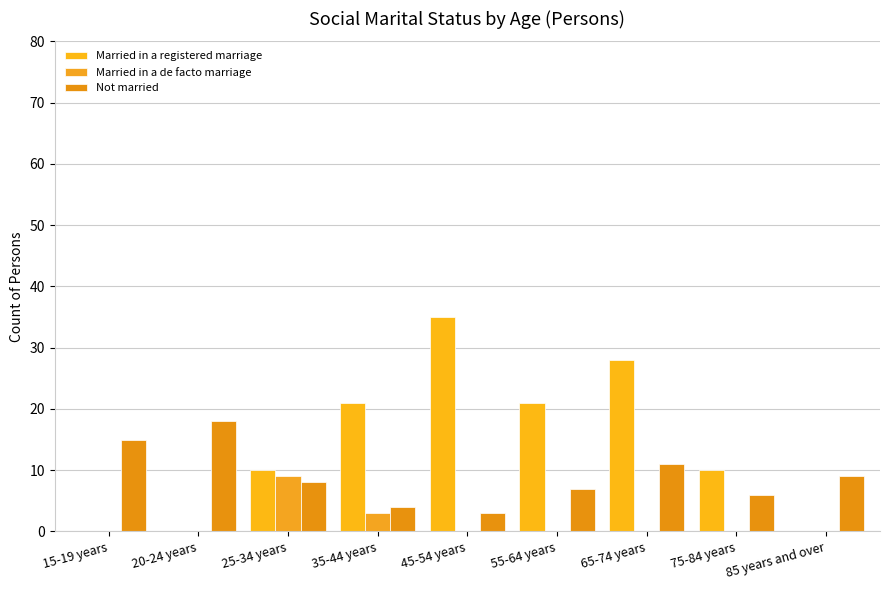

Between 85 years and over and 35-44 years, which is larger?

35-44 years